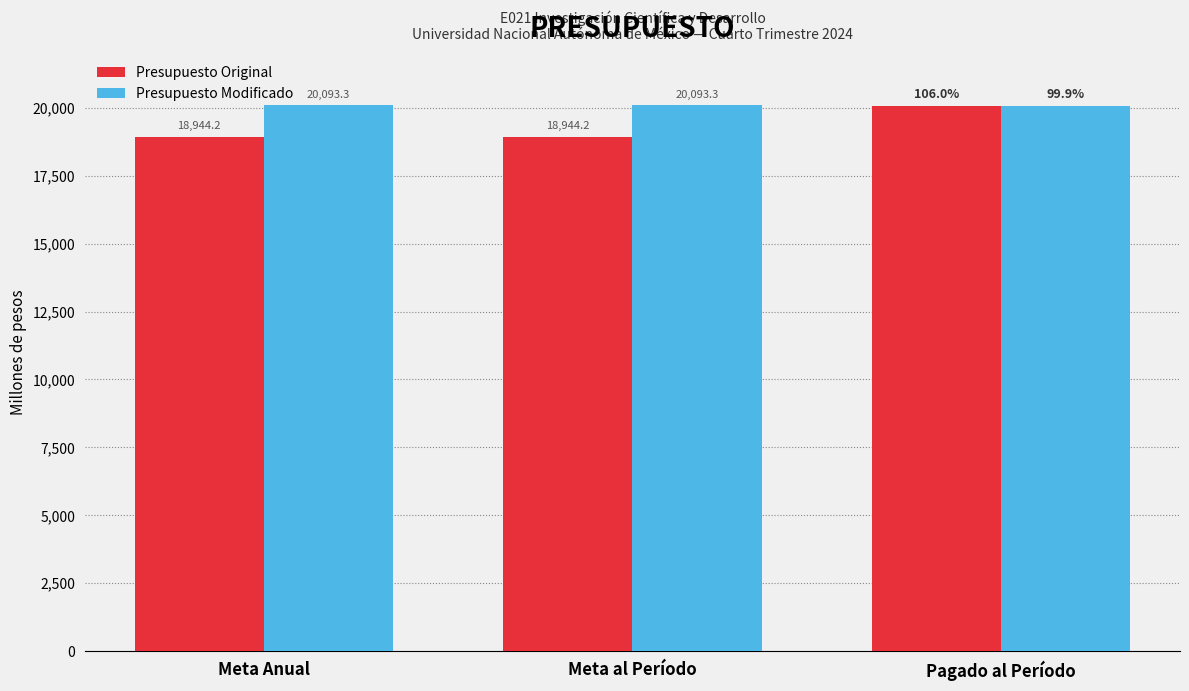

Which series has the largest range (max minus min)?

Presupuesto Original